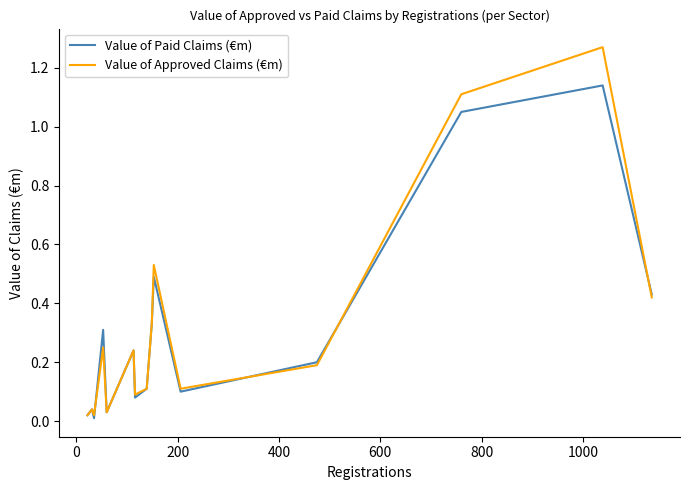

List the series in order of their peak value, lowest first.

Value of Paid Claims (€m), Value of Approved Claims (€m)